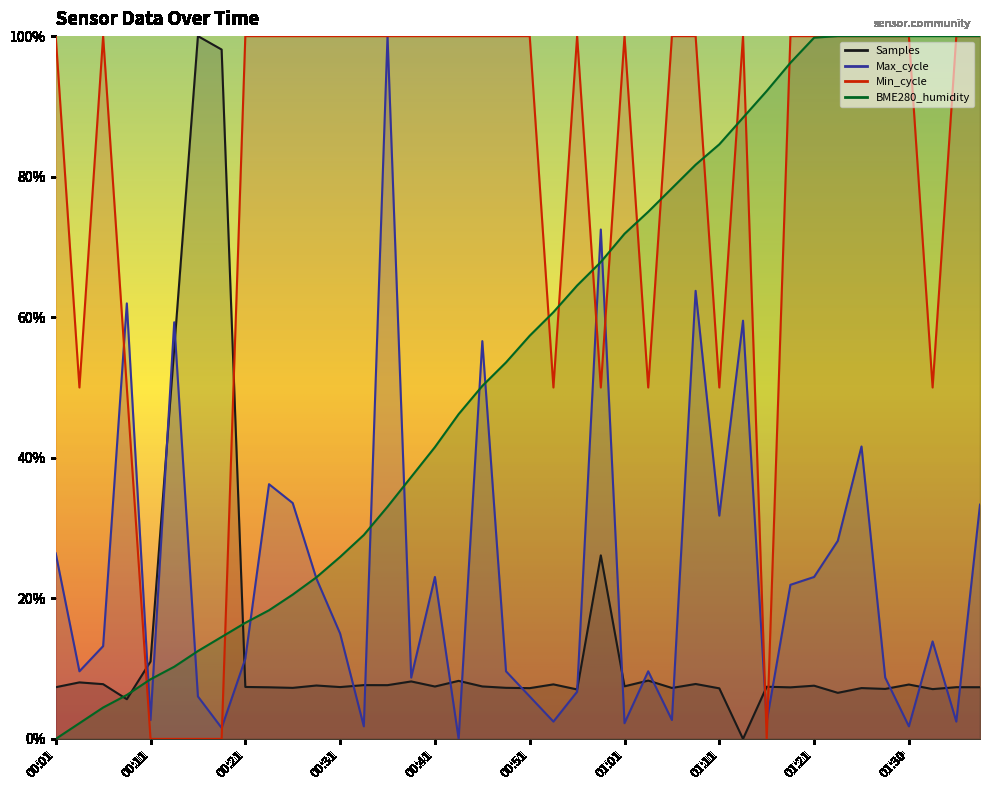

The BME280_humidity series shows 0.3 at 00:48. True or false?

False